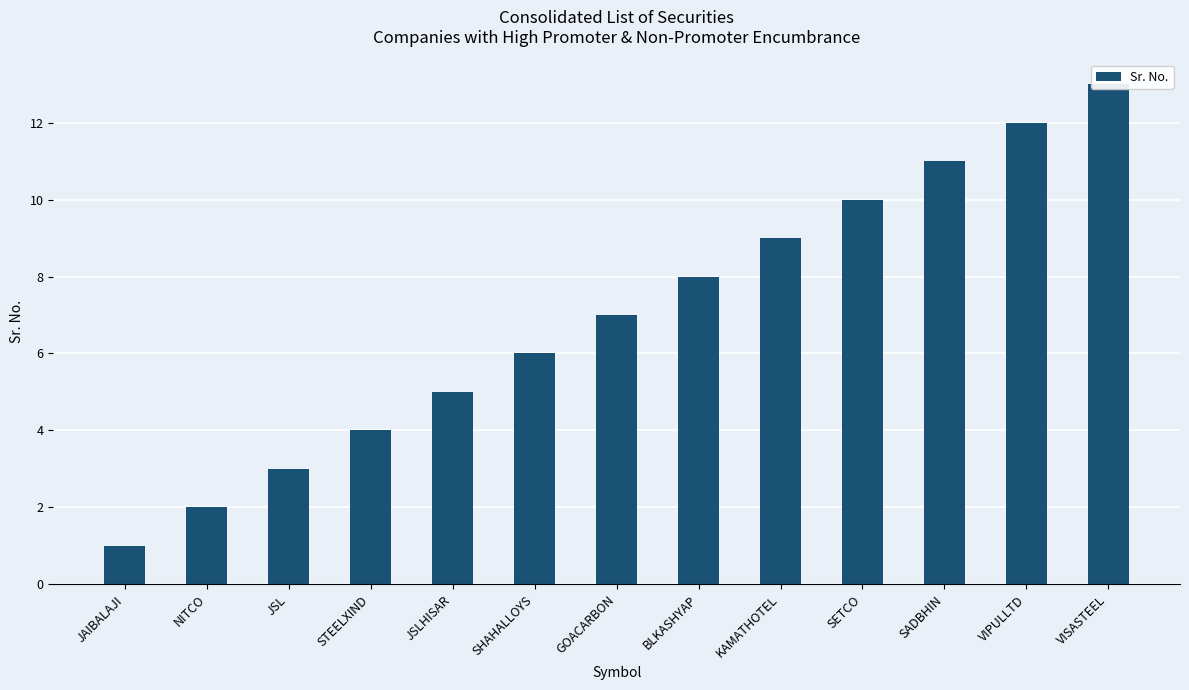

What is the label of the 11th bar from the left?

SADBHIN